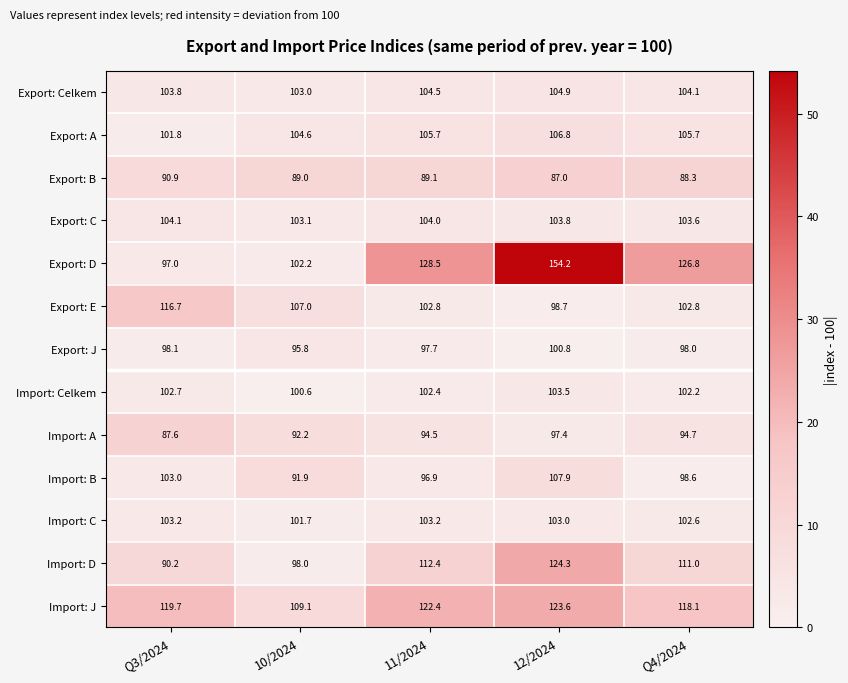

What is the average value of the Export: E series?

105.6